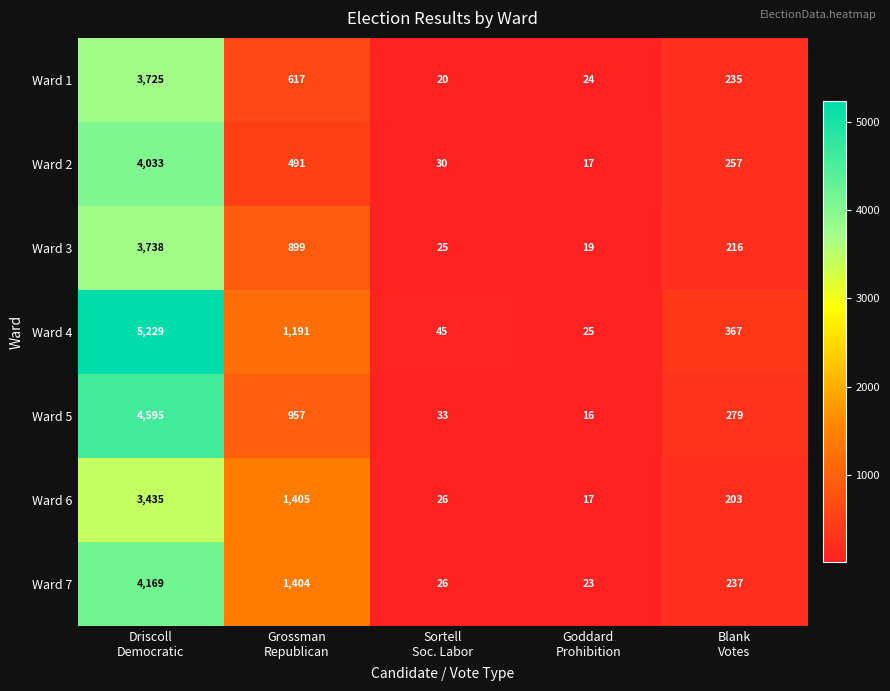

What is the minimum value for Ward 4?

25